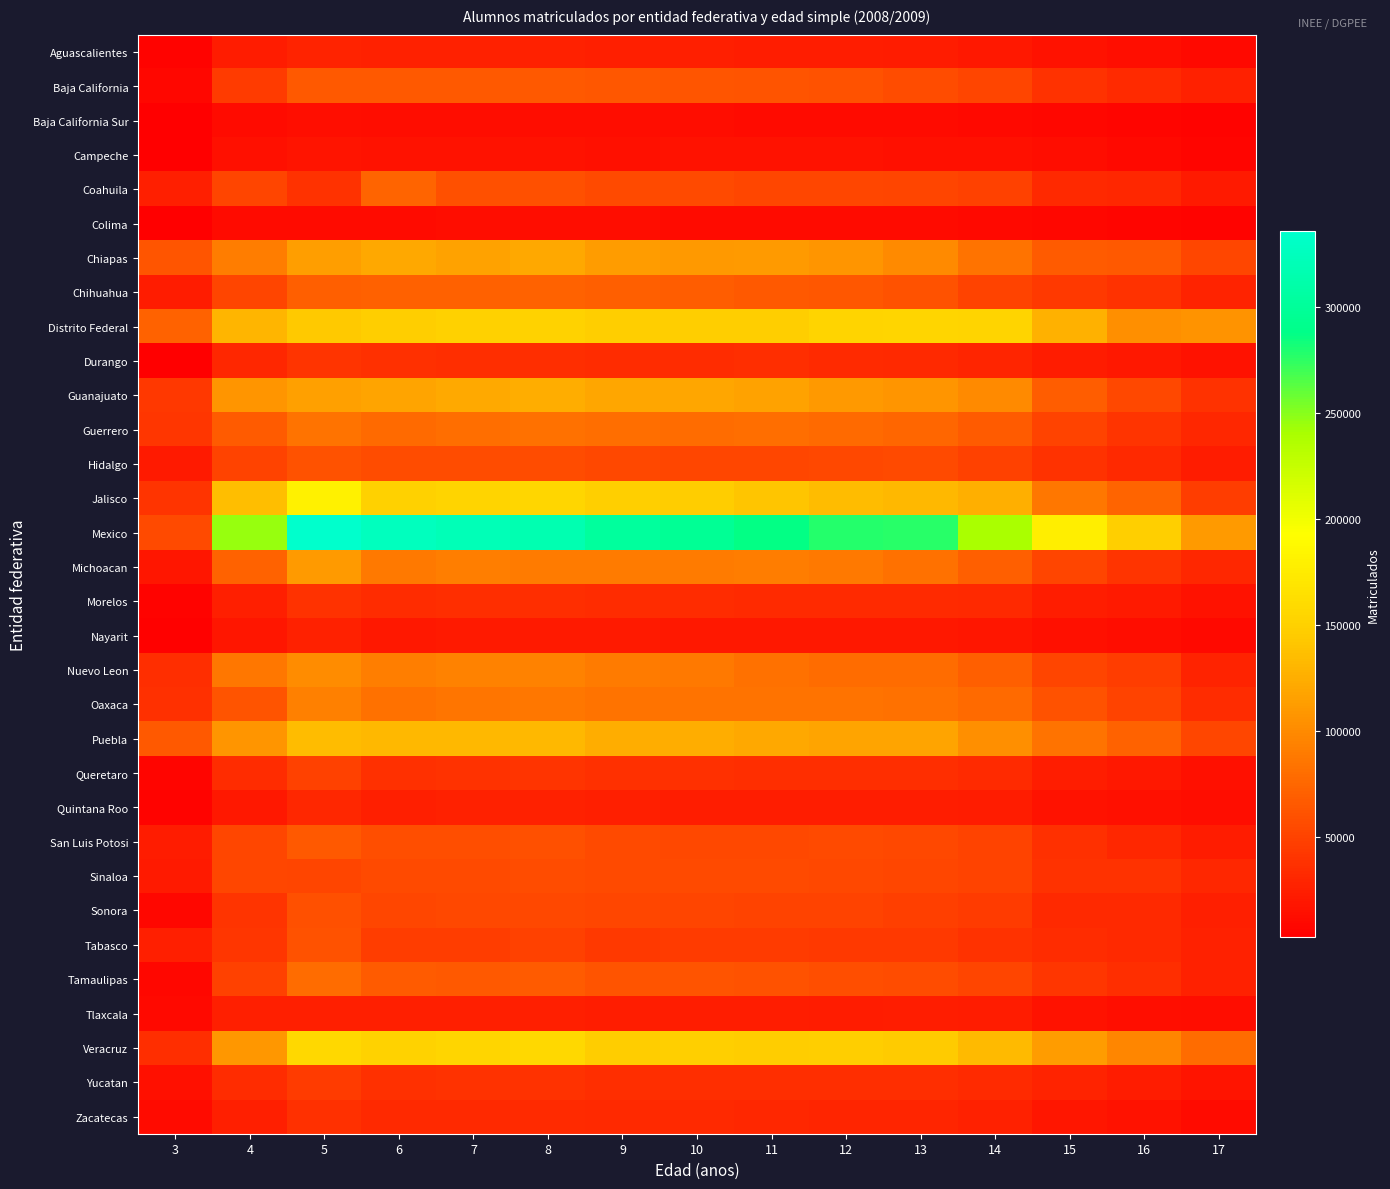

What is the total value across all series at 13?

2121417